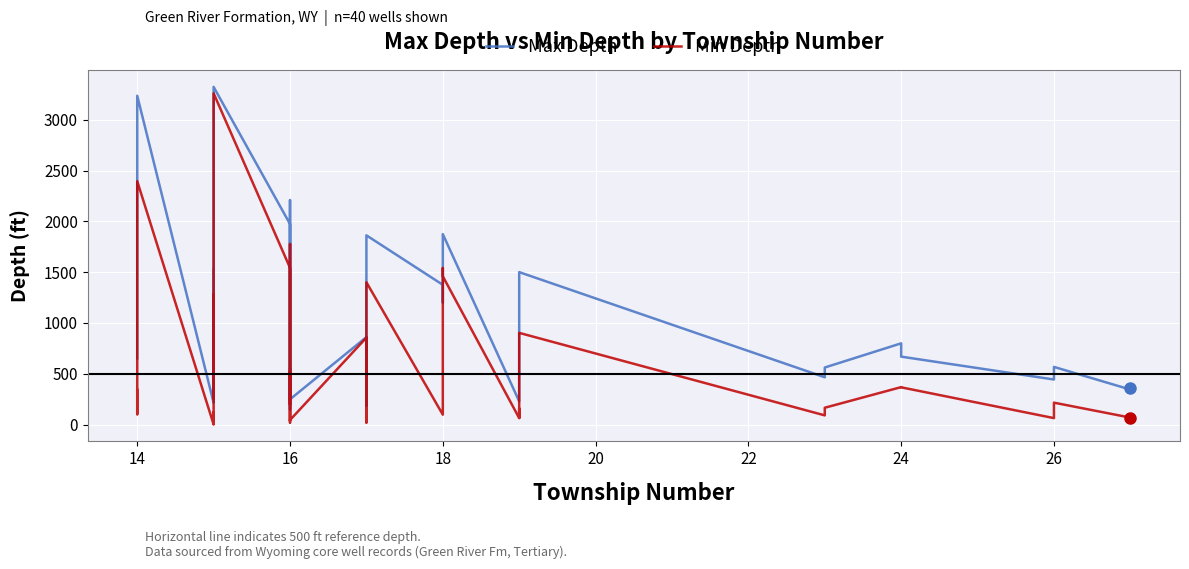

How many data points in Min Depth are less than 215?

20